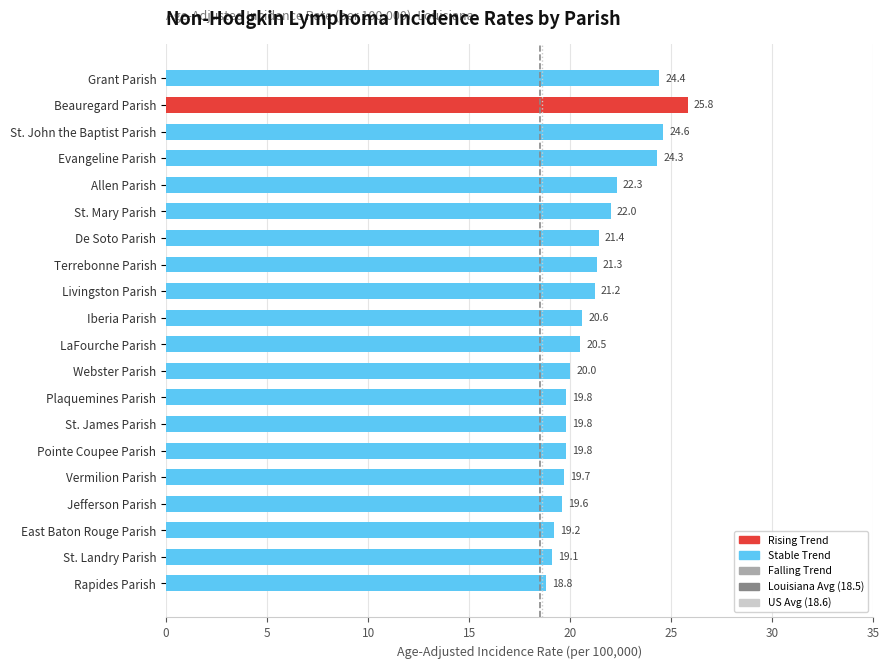

Which has a higher value, Rapides Parish or East Baton Rouge Parish?

East Baton Rouge Parish